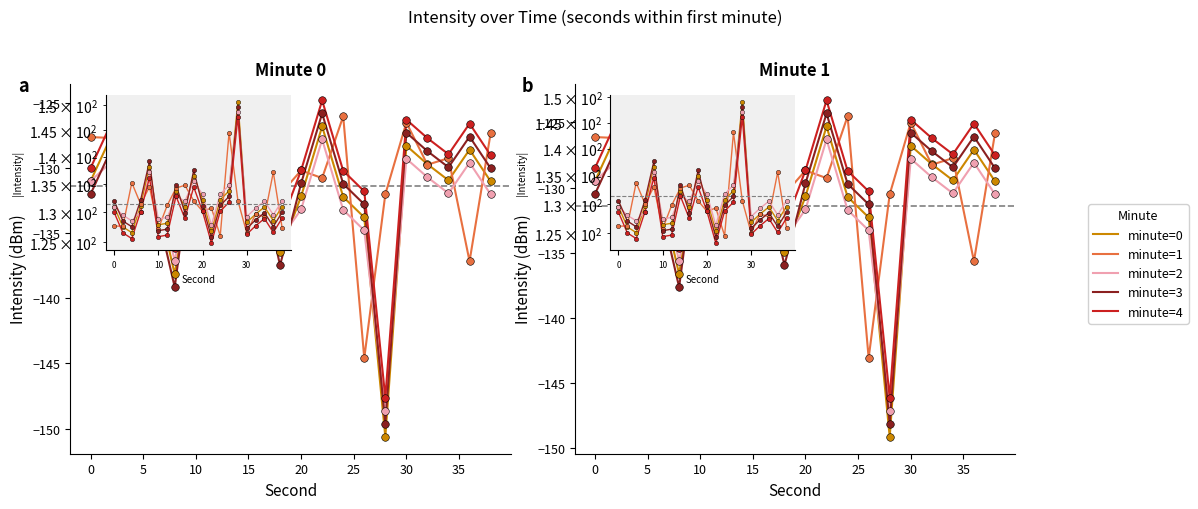

Which series reaches the maximum Y coordinate?

minute=4